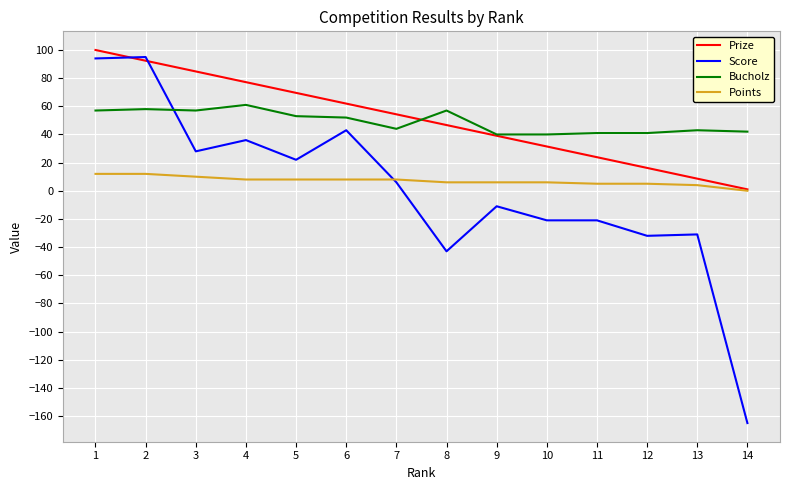

The value of Prize at 1 is 63.0. True or false?

False